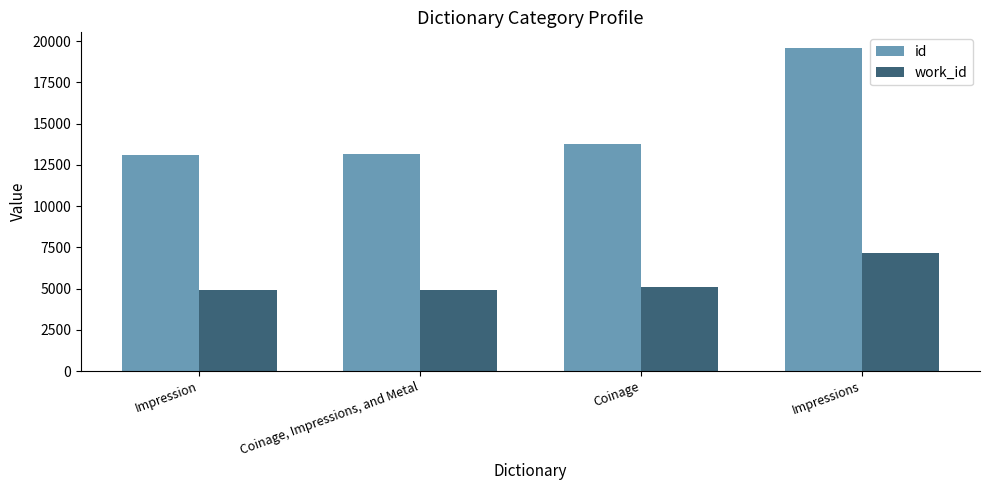

Is the value of id at Impressions greater than the value of work_id at Coinage?

Yes